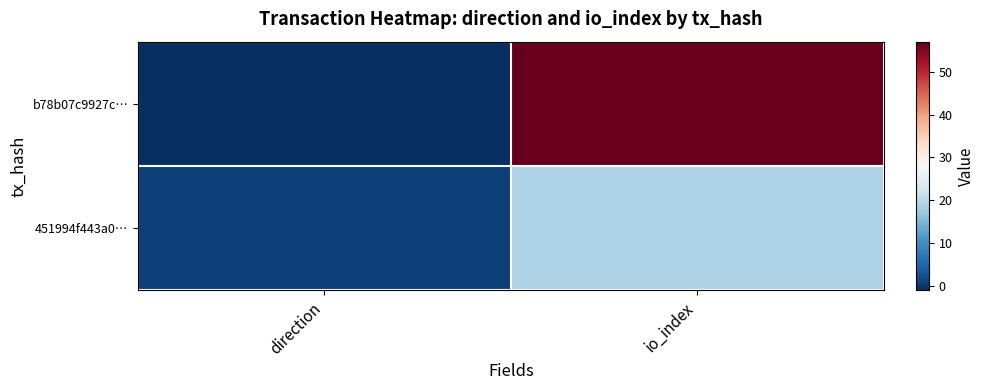

Which series has the largest total across all categories?

b78b07c9927c…